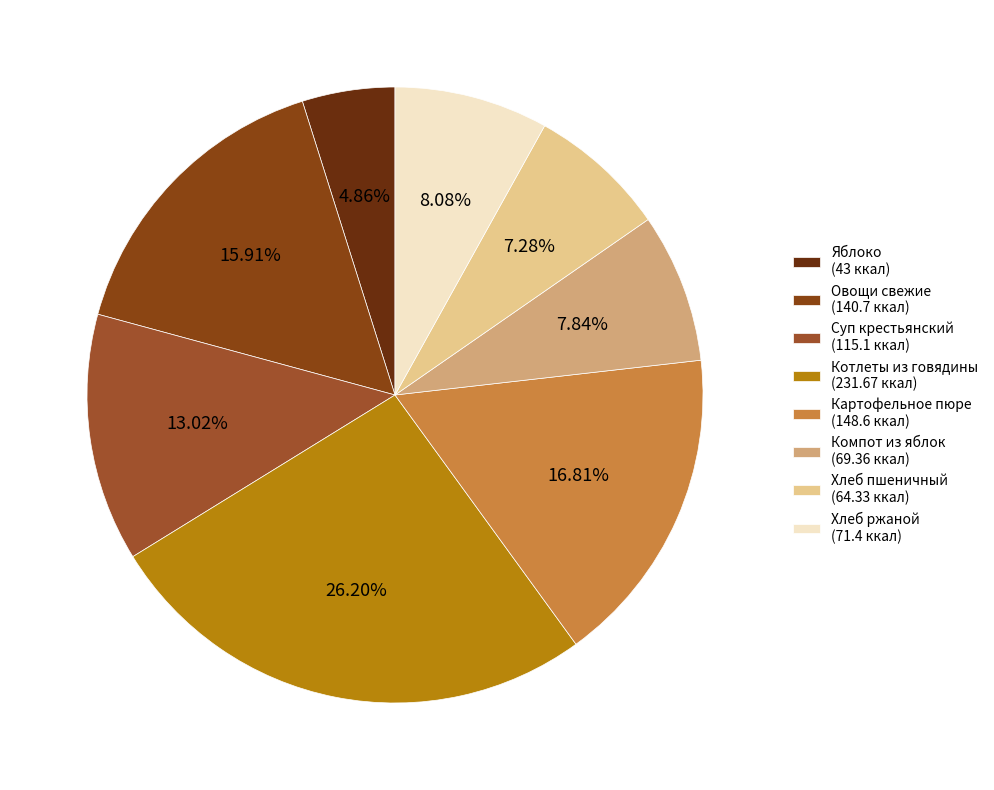

How many slices are in this pie chart?

8